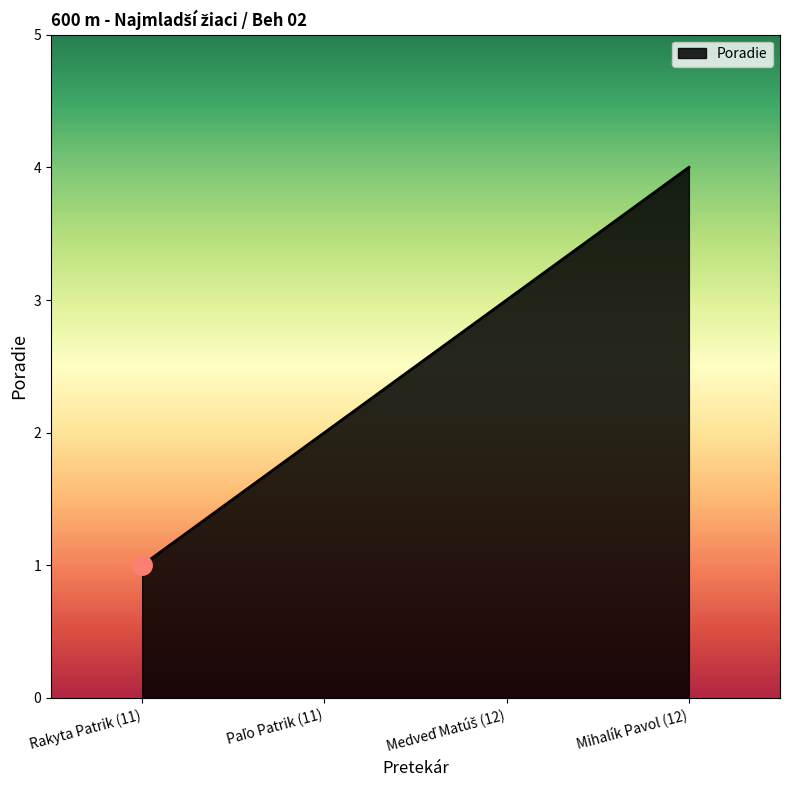

Read the value at Mihalík Pavol (12).

4